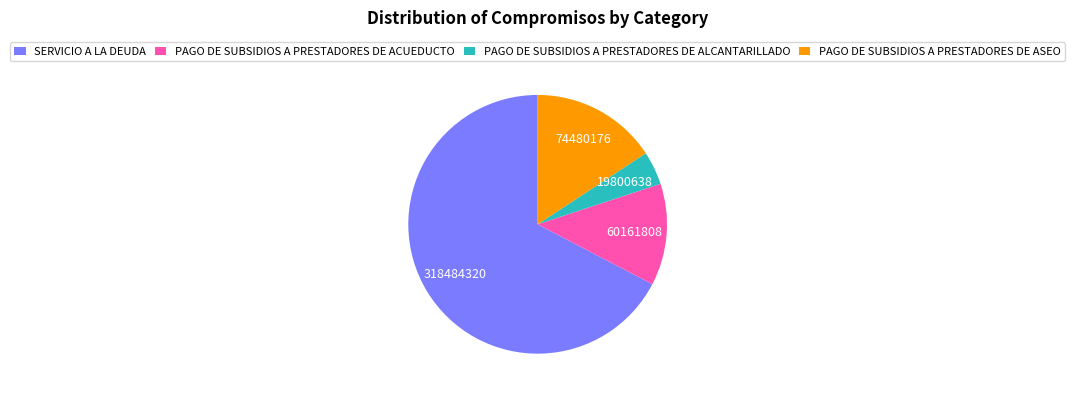

The SERVICIO A LA DEUDA slice represents 67% of the pie. True or false?

True